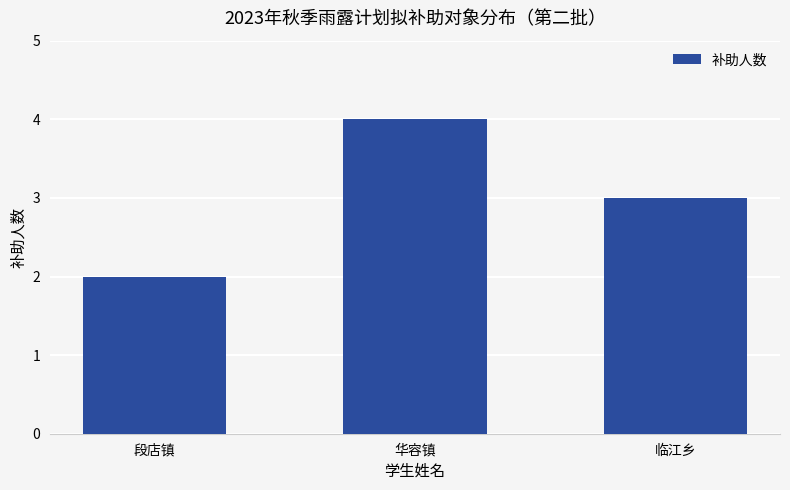

Rank the categories by value from highest to lowest.

华容镇, 临江乡, 段店镇